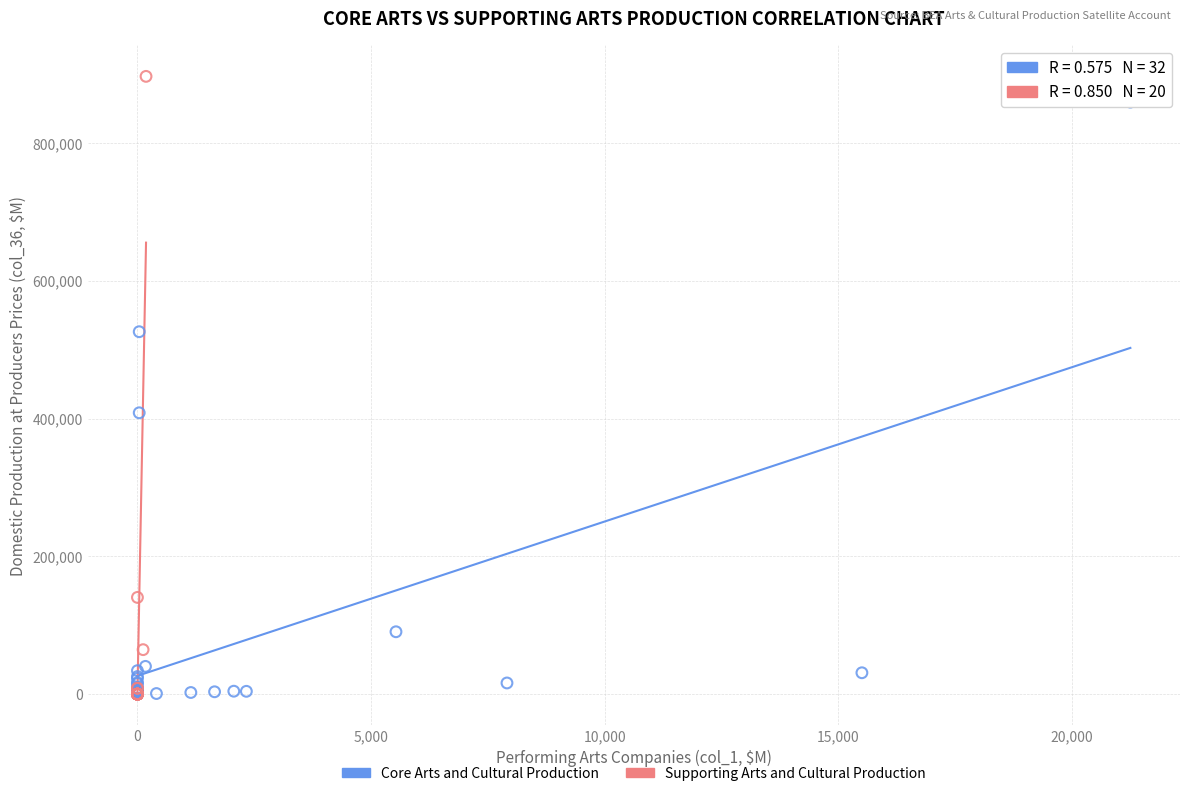

What are all the series names shown in the legend?

Core Arts and Cultural Production, Supporting Arts and Cultural Production